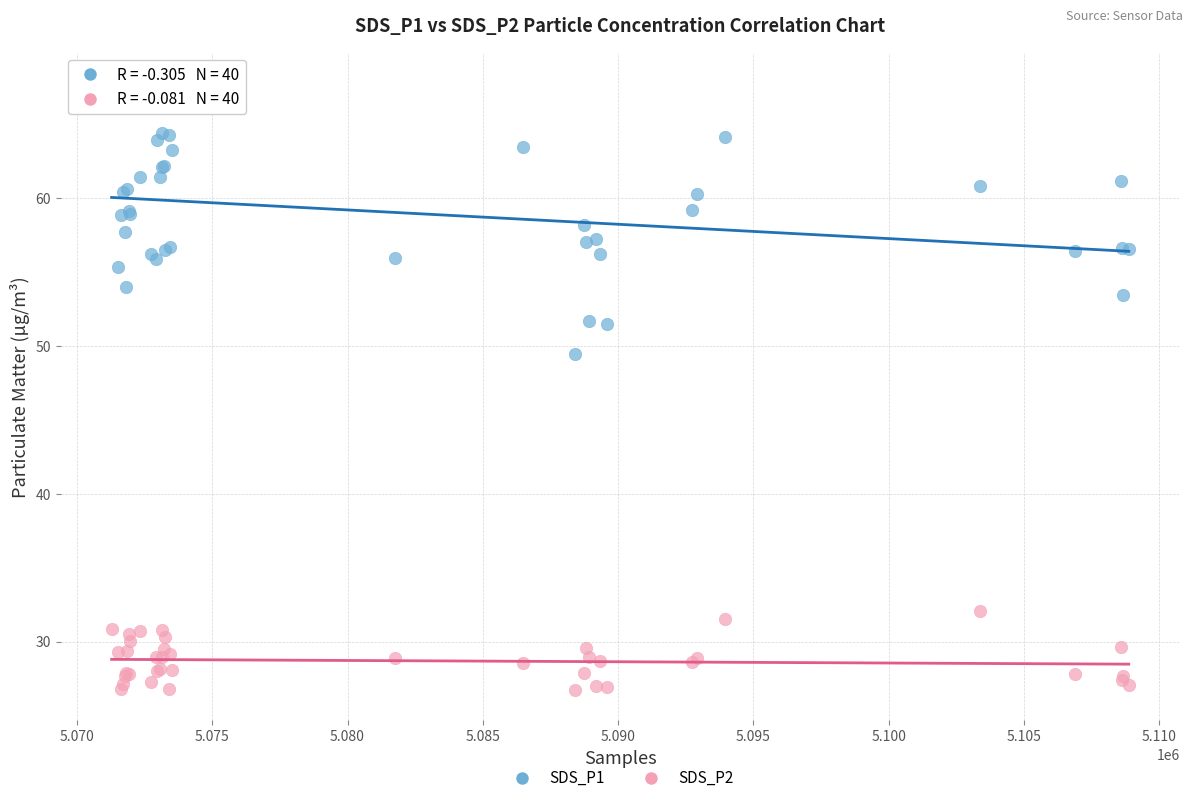

Which series reaches the maximum Y coordinate?

SDS_P1